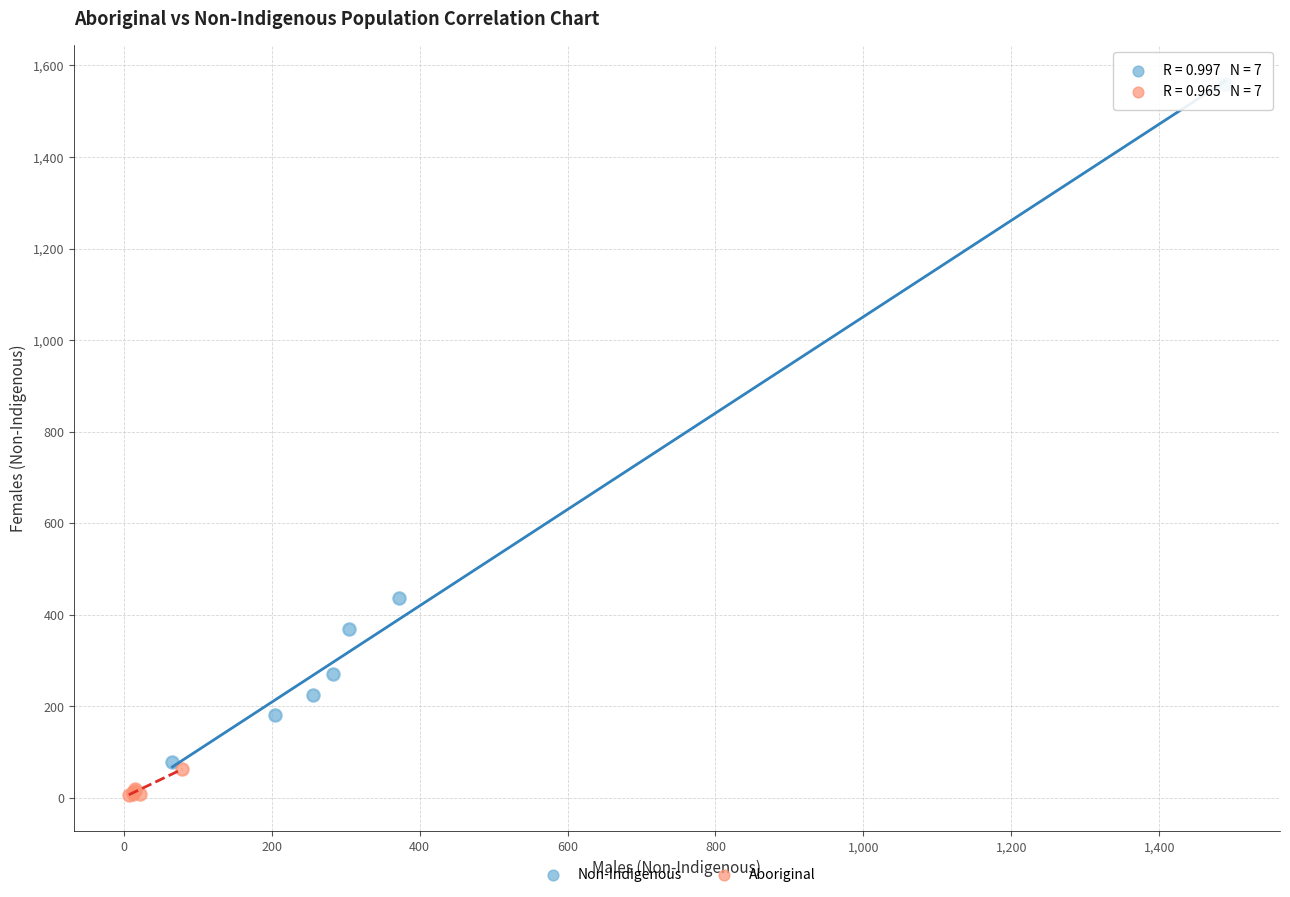

Which series contains the highest Y value?

Non-Indigenous